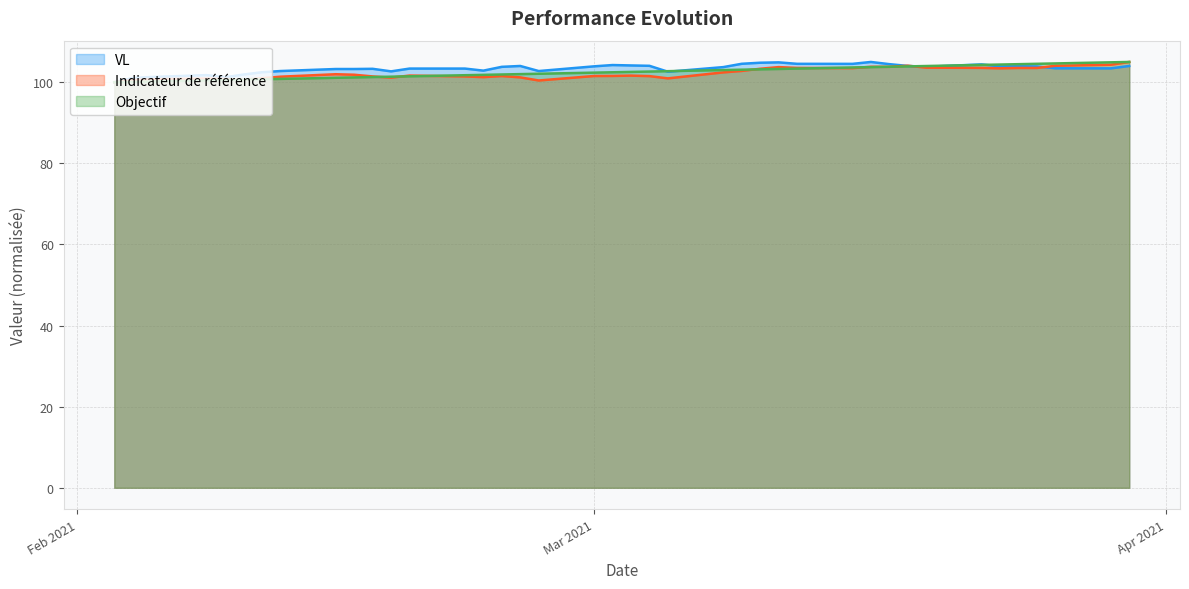

What is the minimum value for Indicateur de référence?

100.0